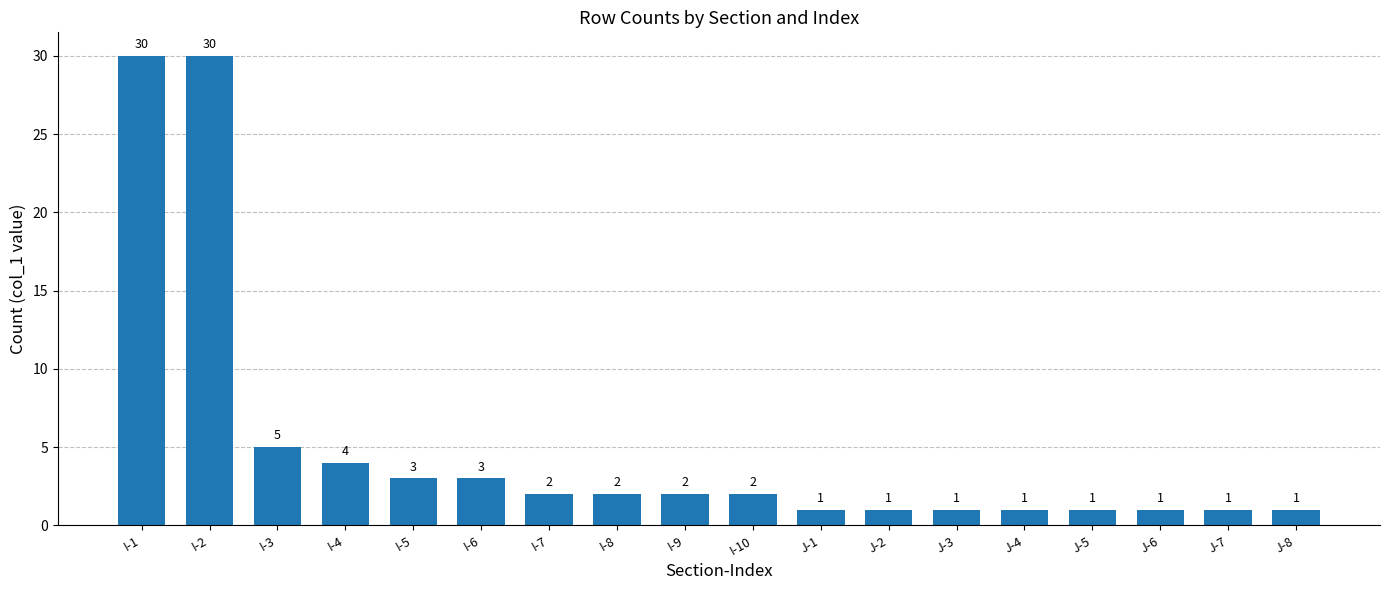

What is the label of the 18th bar from the left?

J-8